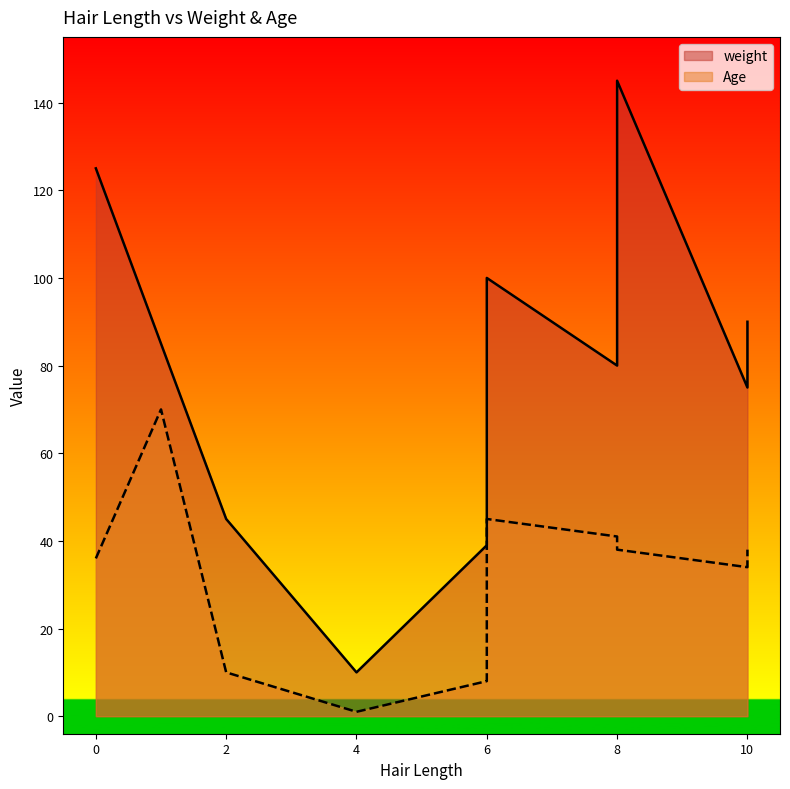

The Age series shows 38 at 10. True or false?

True